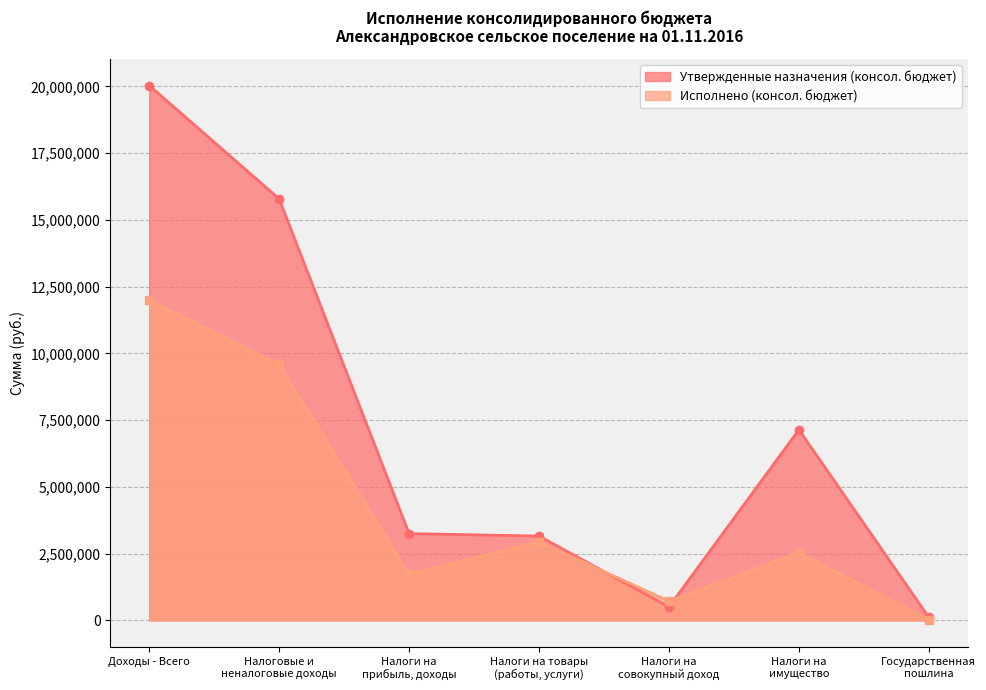

Reading right to left, extract all data points from this chart.

Утвержденные назначения (консол. бюджет): 114900.0	7140700.0	505900.0	3159600.0	3251300.0	15784800.0	20028900.0
Исполнено (консол. бюджет): 18590.0	2538457.6	721903.4	2944041.9	1728553.8	9588334.4	11994059.4